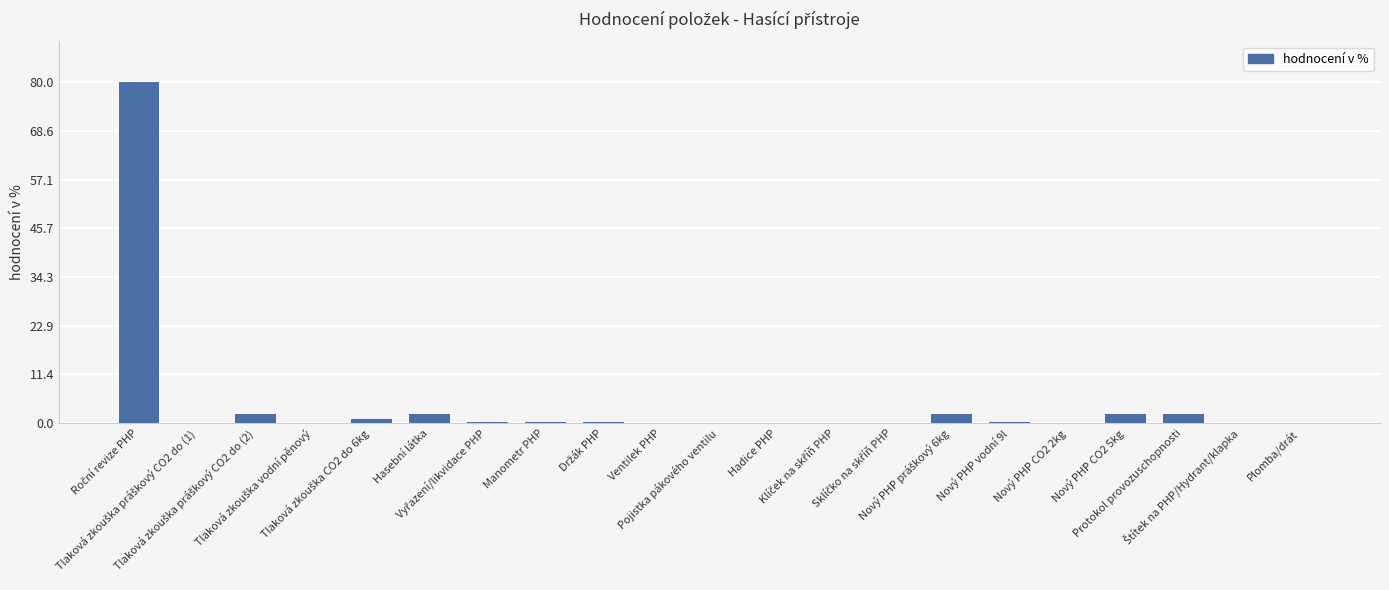

What is the maximum value shown in the chart?

80.0